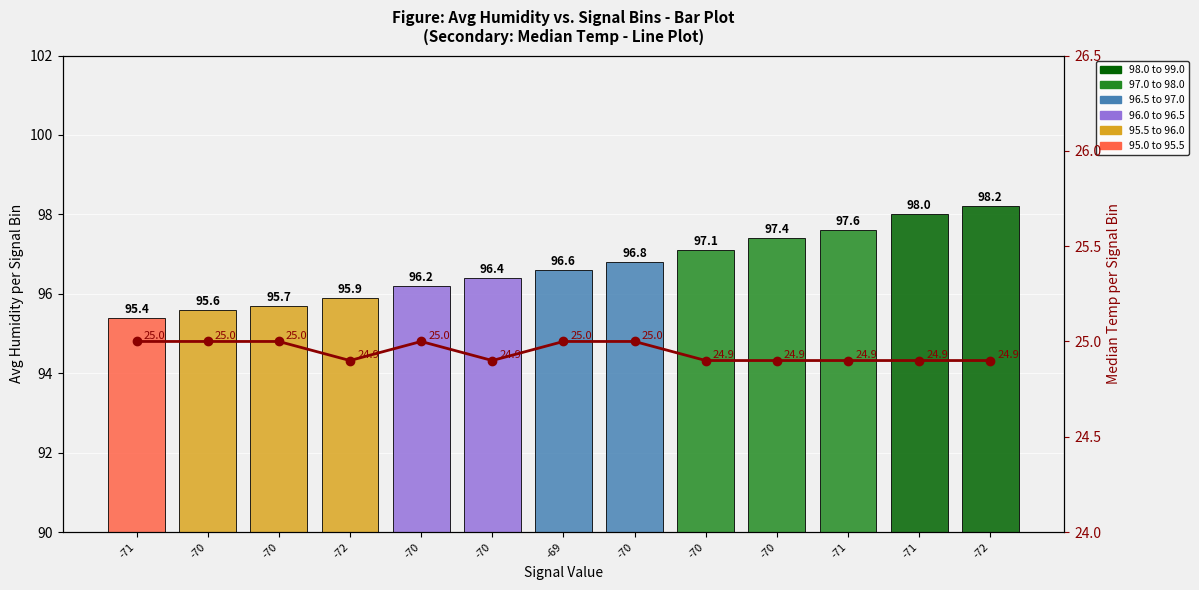

How many values in the Humidity series are below 96?

4